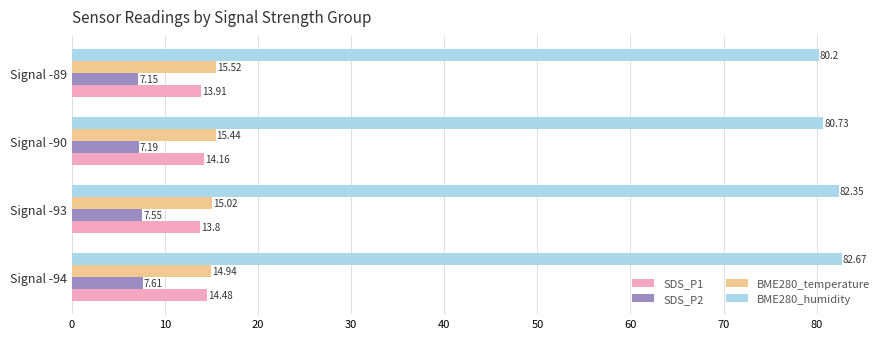

Rank the series at Signal -89 from lowest to highest value.

SDS_P2, SDS_P1, BME280_temperature, BME280_humidity